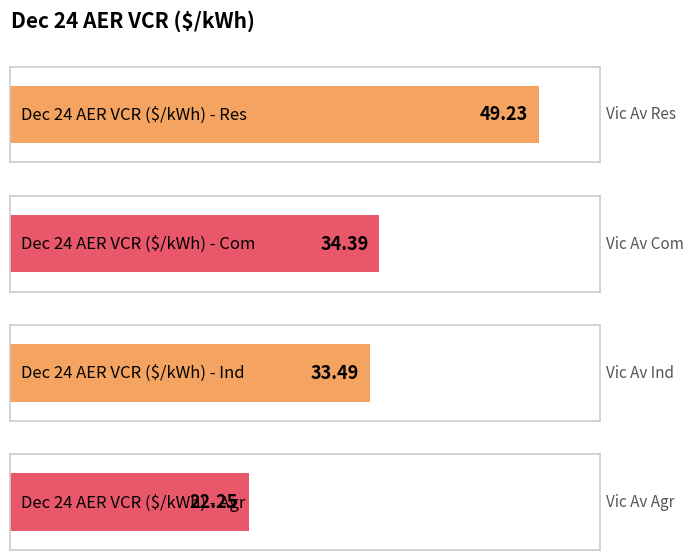

Between Res and Ind, which is larger?

Res